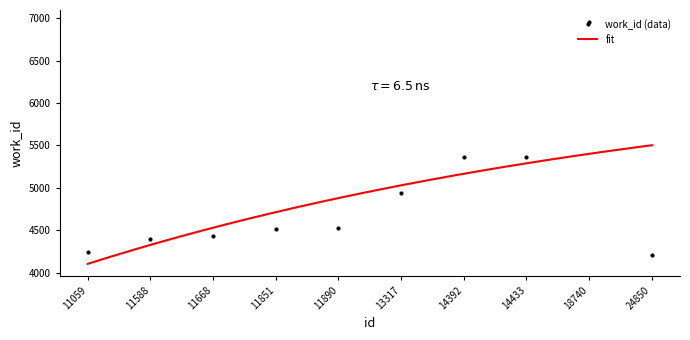

Rank the categories by value from highest to lowest.

18740, 14392, 14433, 13317, 11890, 11851, 11668, 11588, 11059, 24850